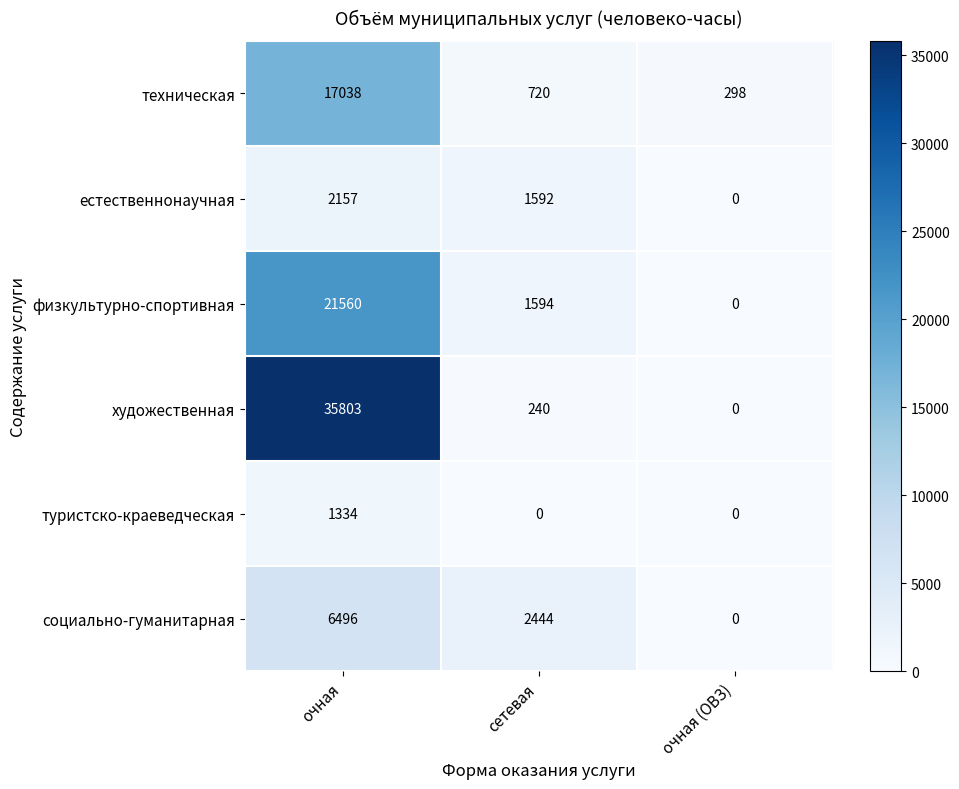

Reading left to right, transcribe all the data shown in this chart.

техническая: очная=17038	сетевая=720	очная (ОВЗ)=298
естественнонаучная: очная=2157	сетевая=1592	очная (ОВЗ)=0
физкультурно-спортивная: очная=21560	сетевая=1594	очная (ОВЗ)=0
художественная: очная=35803	сетевая=240	очная (ОВЗ)=0
туристско-краеведческая: очная=1334	сетевая=0	очная (ОВЗ)=0
социально-гуманитарная: очная=6496	сетевая=2444	очная (ОВЗ)=0